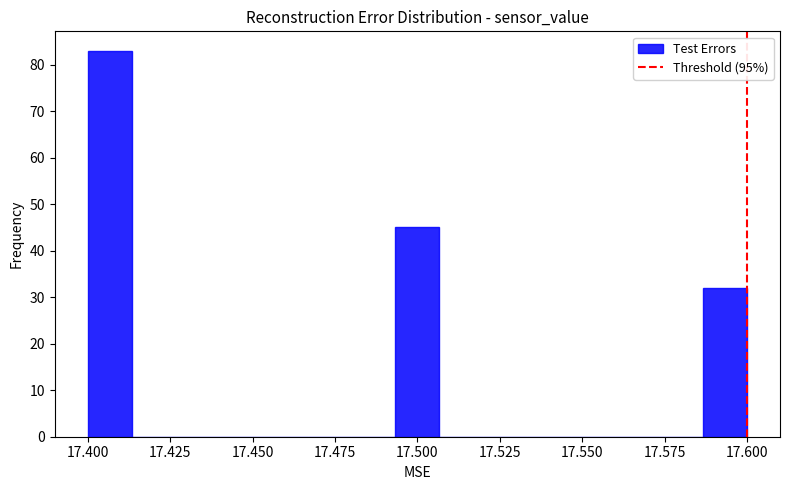

Read against the x-axis, roughly where is the centre of the tallest bar?

17.405